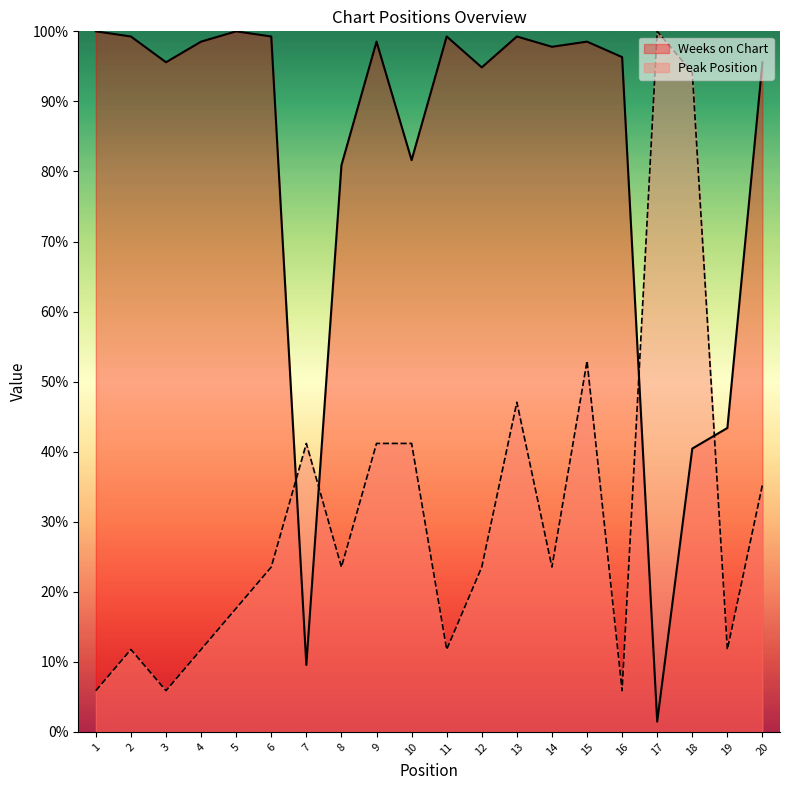

True or false: Weeks on Chart and Peak Position cross at least once.

True